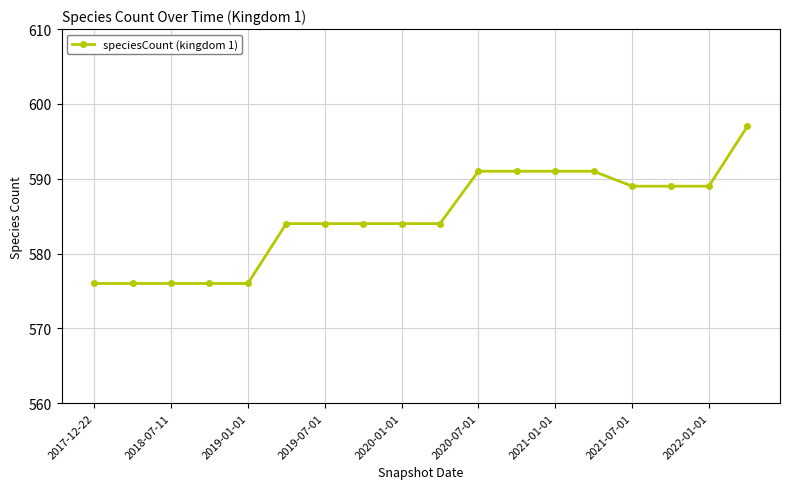

What is the value of the 6th point from the left?

584